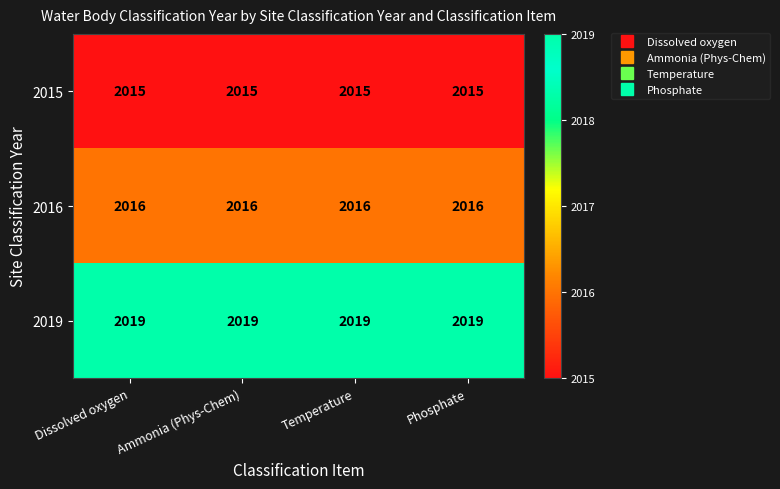

Which series has the largest total across all categories?

2019